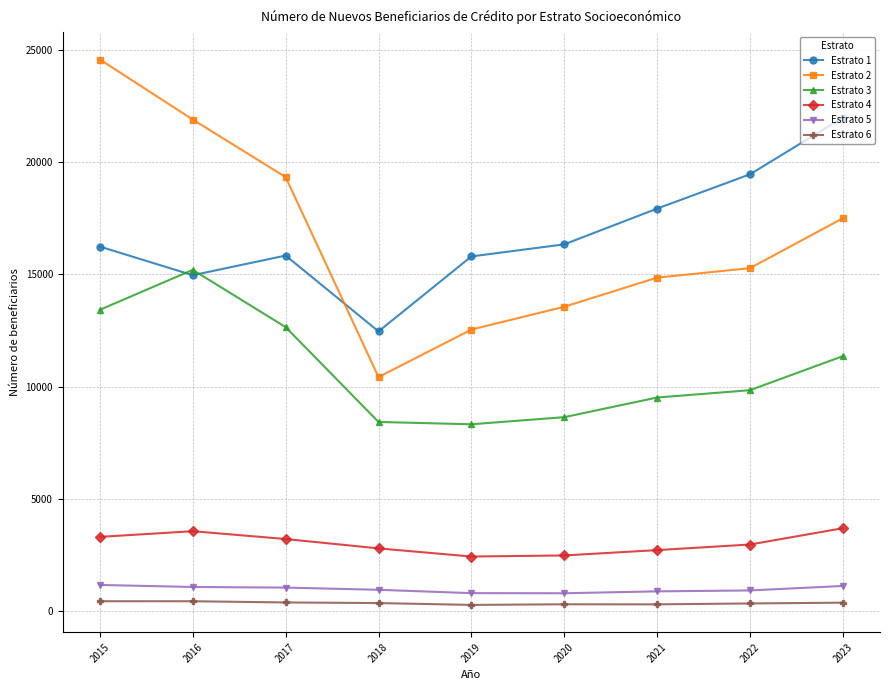

How many data points does each series have?

9